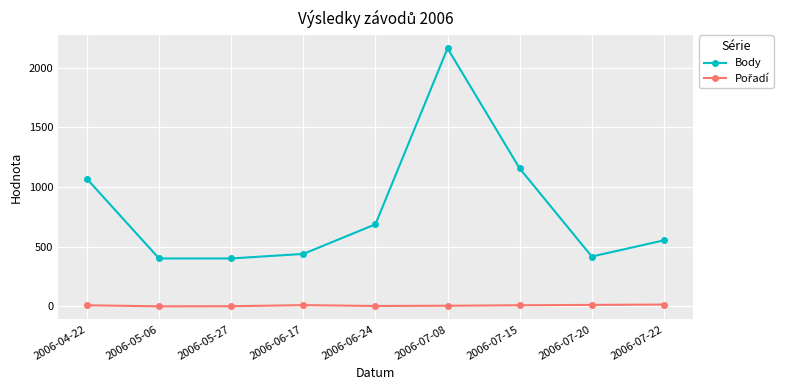

How many values in the Body series are below 554?

4